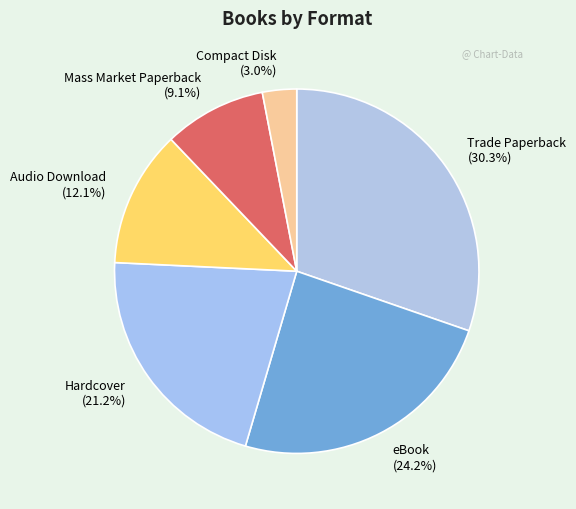

Between Trade Paperback and Hardcover, which is larger?

Trade Paperback